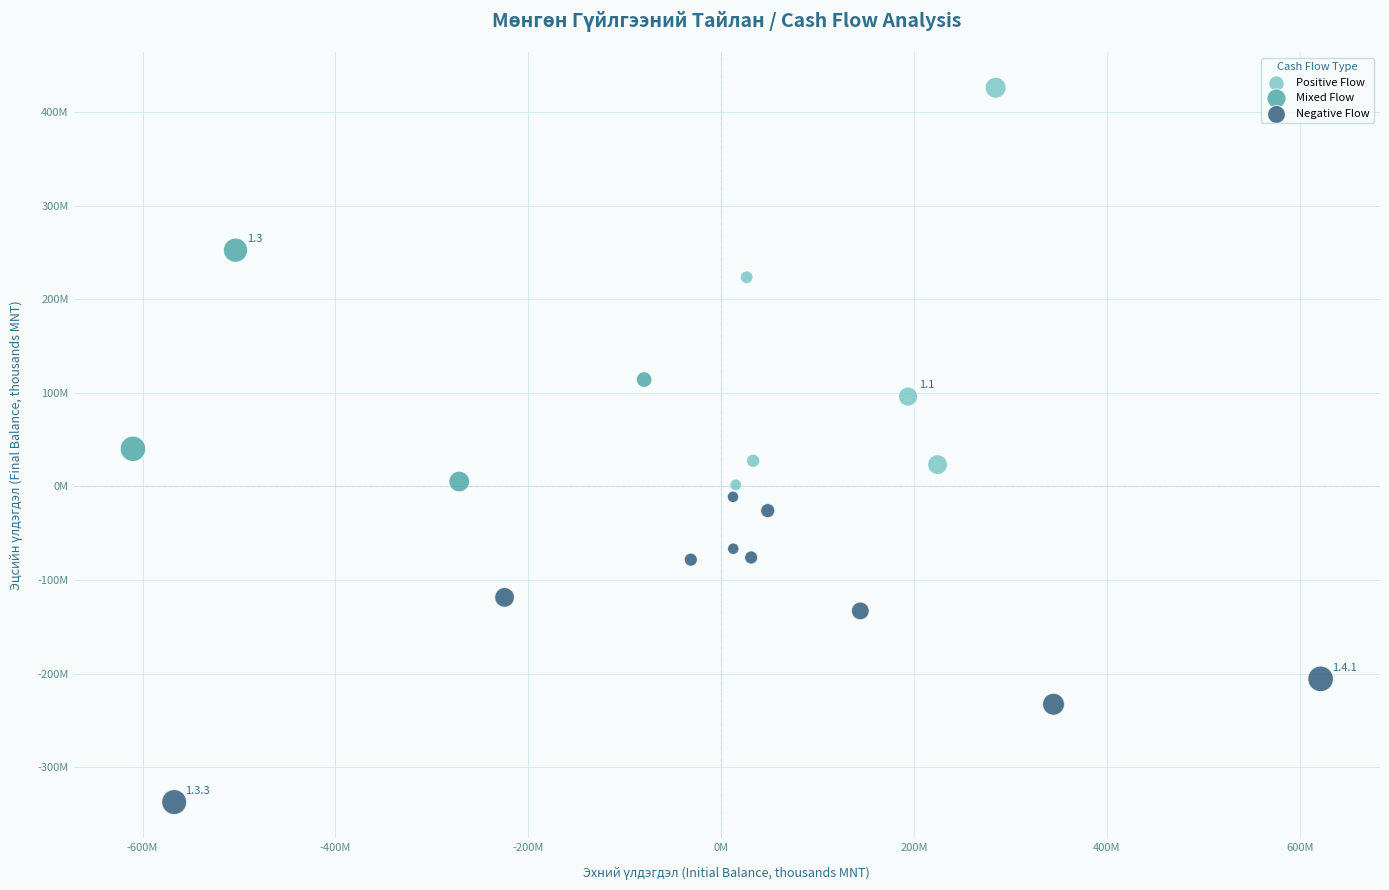

What are all the series names shown in the legend?

Positive Flow, Mixed Flow, Negative Flow